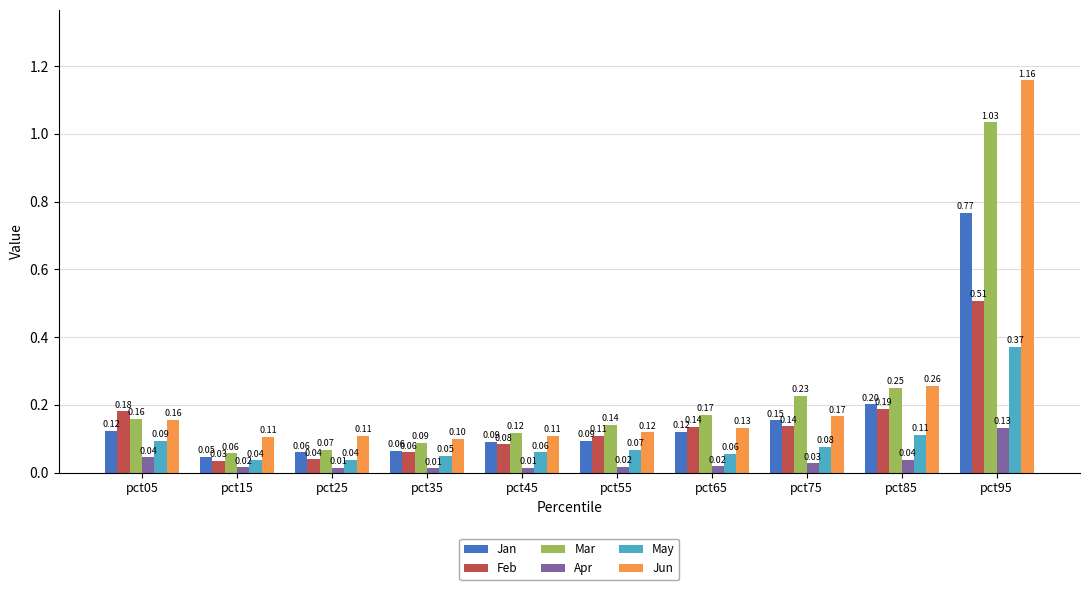

What is the sum of all Feb values?

1.5